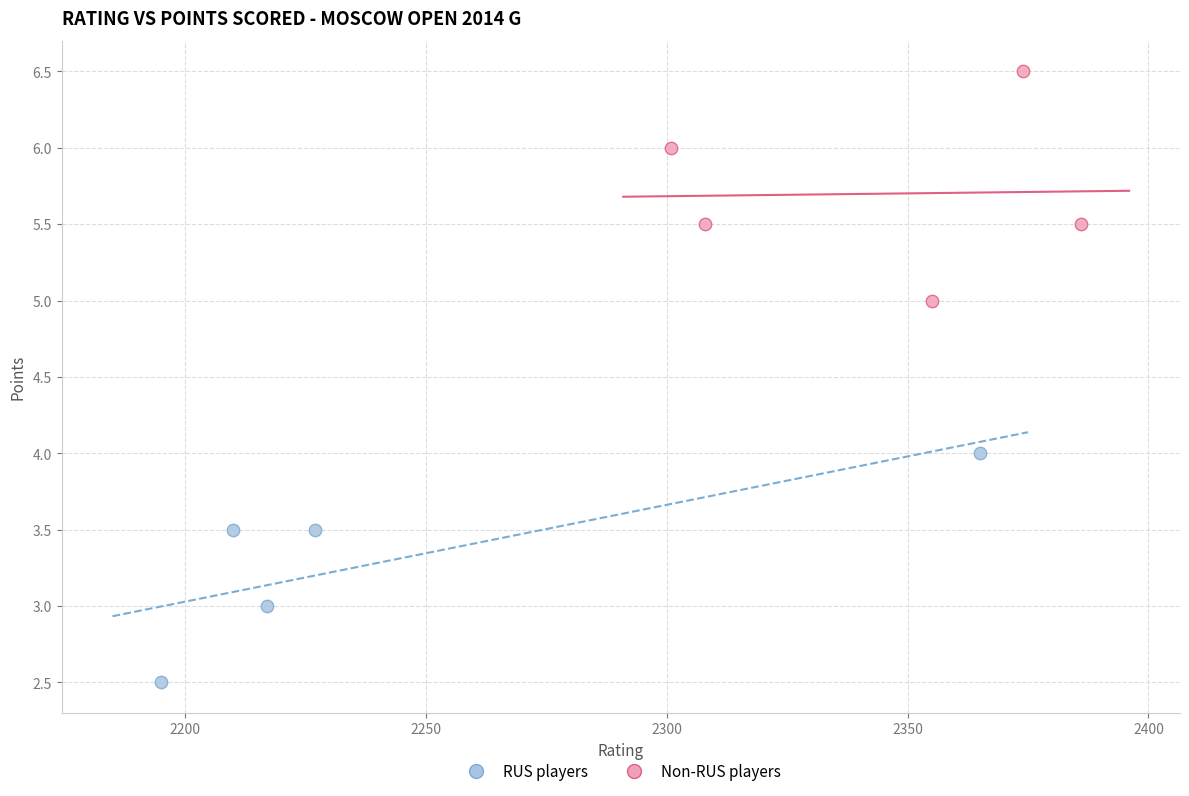

Which series reaches the maximum Y coordinate?

Non-RUS players